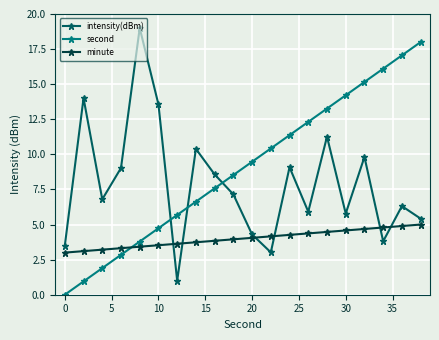

List the series in order of their peak value, lowest first.

minute, second, intensity(dBm)